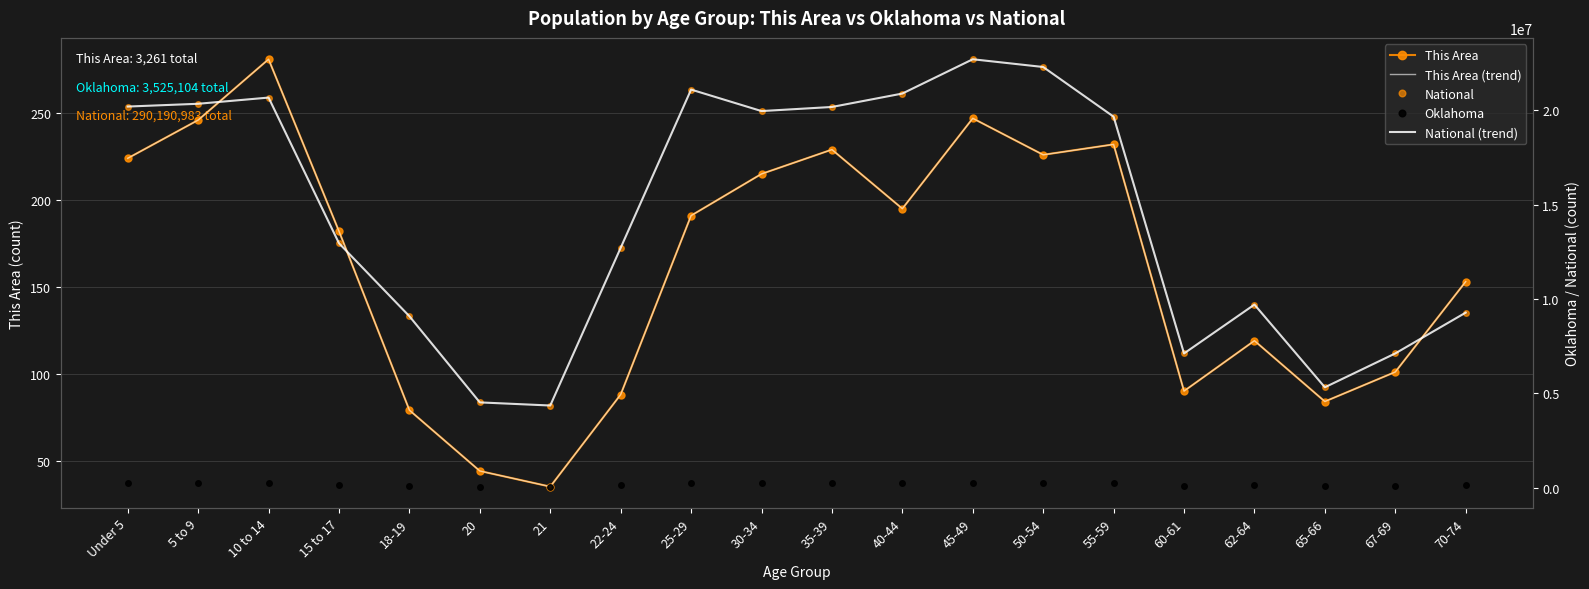

Reading right to left, what are all the values shown in this chart?

This Area: 153	101	84	119	90	232	226	247	195	229	215	191	88	35	44	79	182	281	246	224
This Area (trend): 153	101	84	119	90	232	226	247	195	229	215	191	88	35	44	79	182	281	246	224
National: 9278166	7115361	5319902	9704197	7113727	19664805	22298125	22708591	20890964	20179642	19962099	21101849	12712576	4354294	4519129	9086089	12954254	20677194	20348657	20201362
Oklahoma: 121075	90724	68668	118698	85815	235969	264369	261242	228195	232742	241018	265737	159142	54032	56068	111944	152540	253664	259336	264126
National (trend): 9278166	7115361	5319902	9704197	7113727	19664805	22298125	22708591	20890964	20179642	19962099	21101849	12712576	4354294	4519129	9086089	12954254	20677194	20348657	20201362